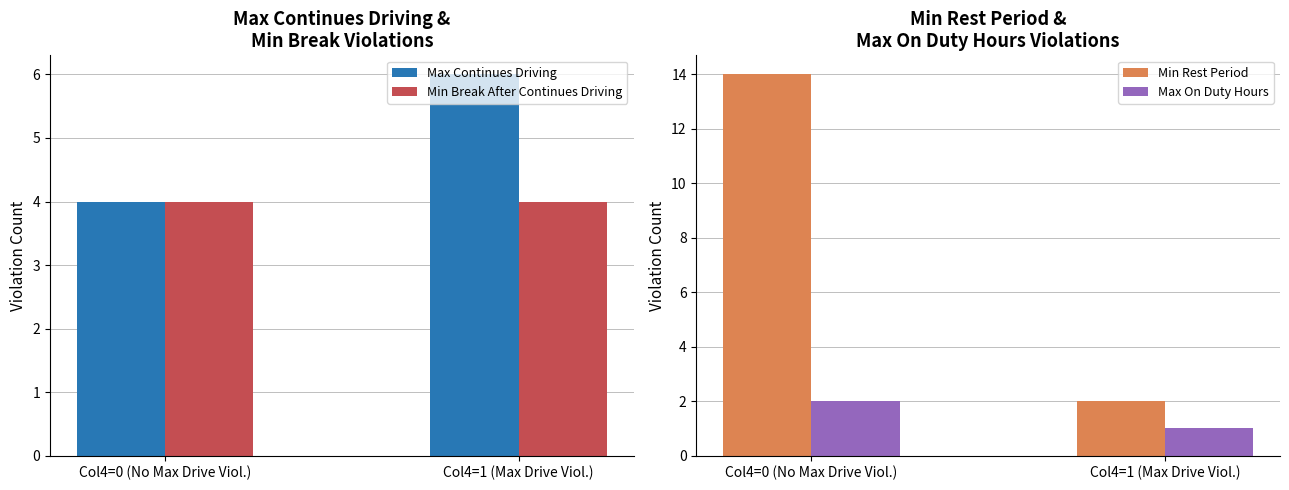

What is the minimum value for Min Rest Period?

2